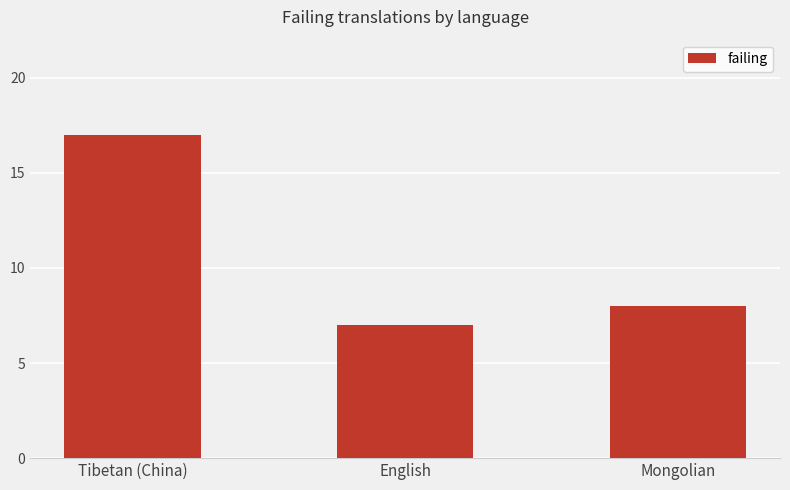

What is the label of the 2nd bar from the right?

English